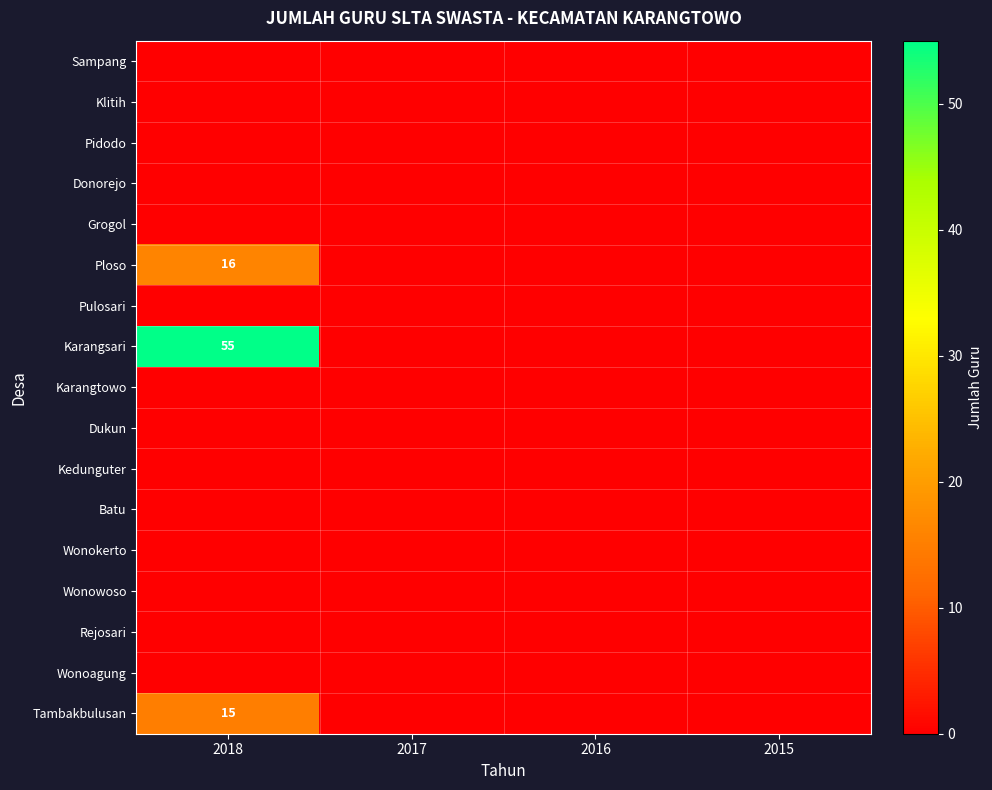

Which category has the highest value in the Pulosari series?

2018